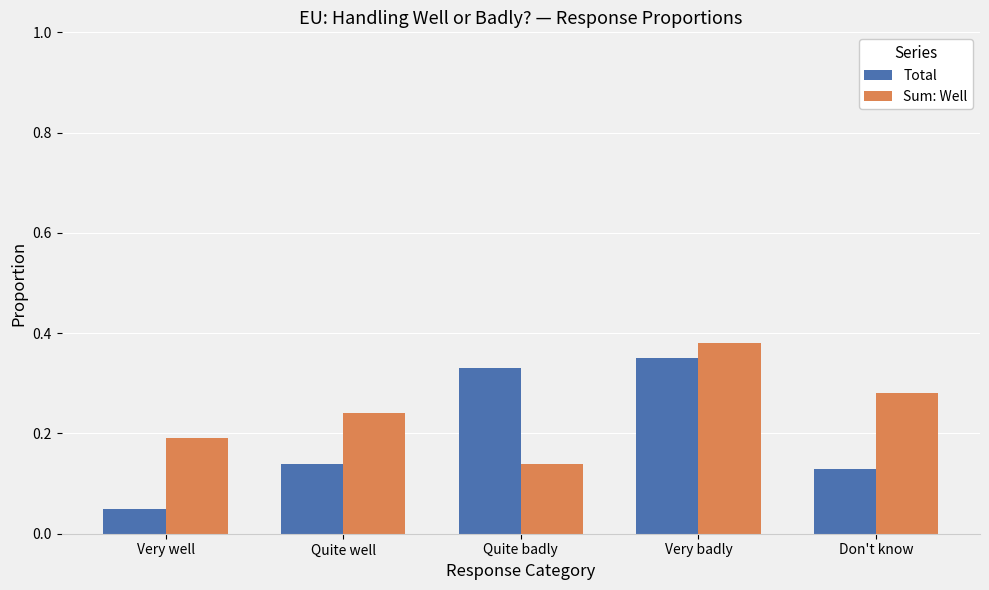

What is the label of the 1st bar from the left?

Very well